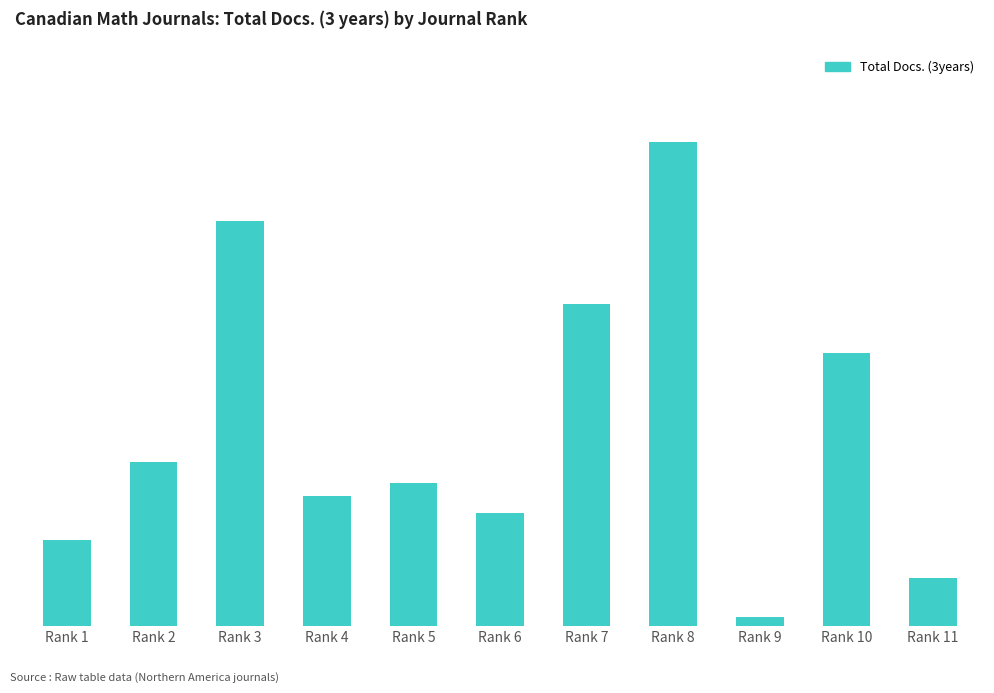

Where is the data nearest to the value 132?

Rank 10